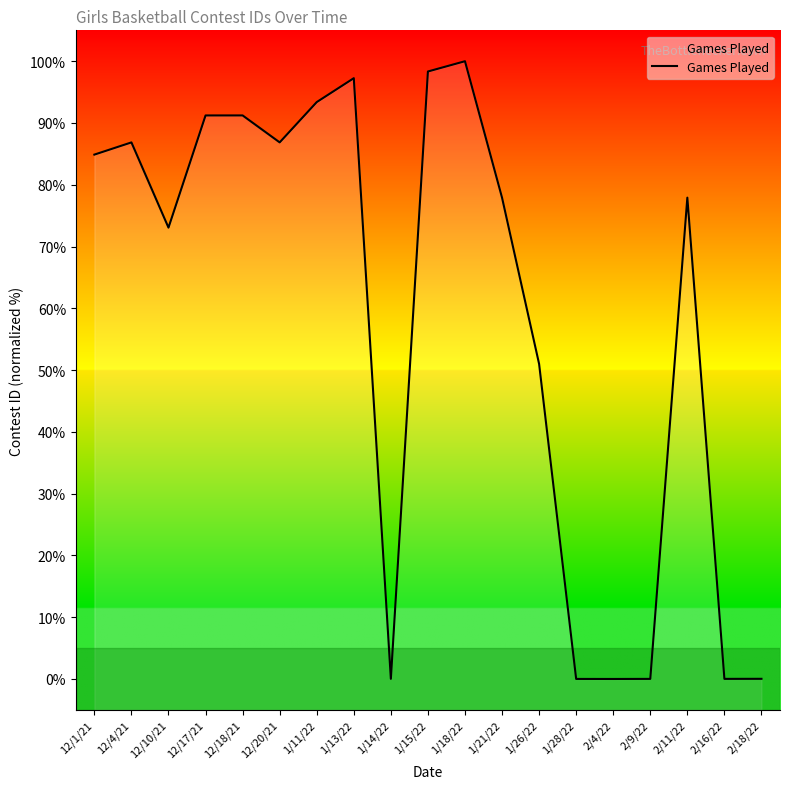

List the labels in order of value, smallest first.

2/4/22, 1/28/22, 2/9/22, 2/16/22, 1/14/22, 2/18/22, 1/26/22, 12/10/21, 1/21/22, 2/11/22, 12/1/21, 12/4/21, 12/20/21, 12/17/21, 12/18/21, 1/11/22, 1/13/22, 1/15/22, 1/18/22